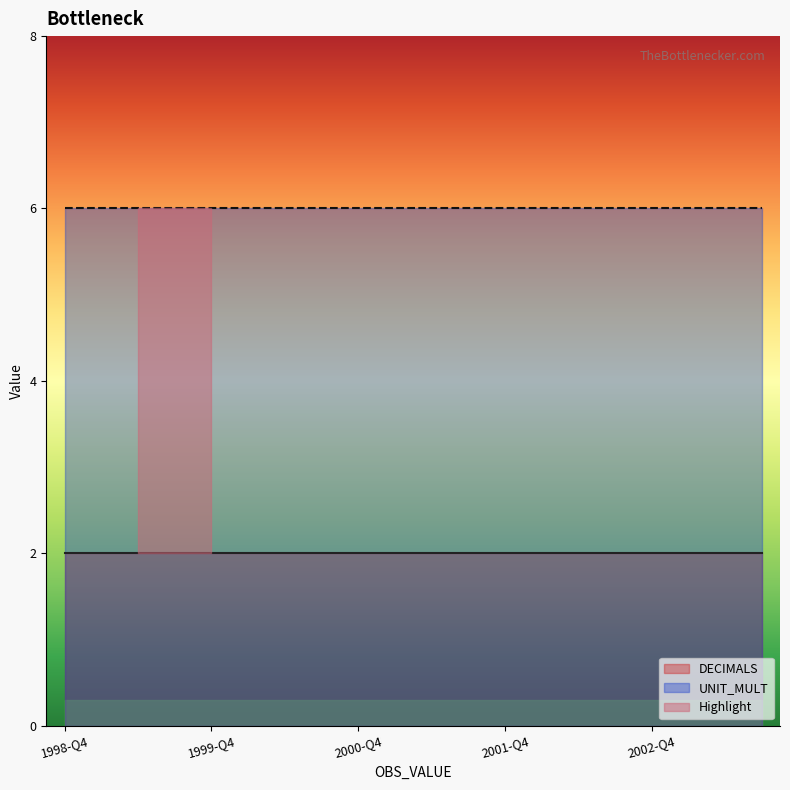

At which category is the sum across all series the highest?

1998-Q4